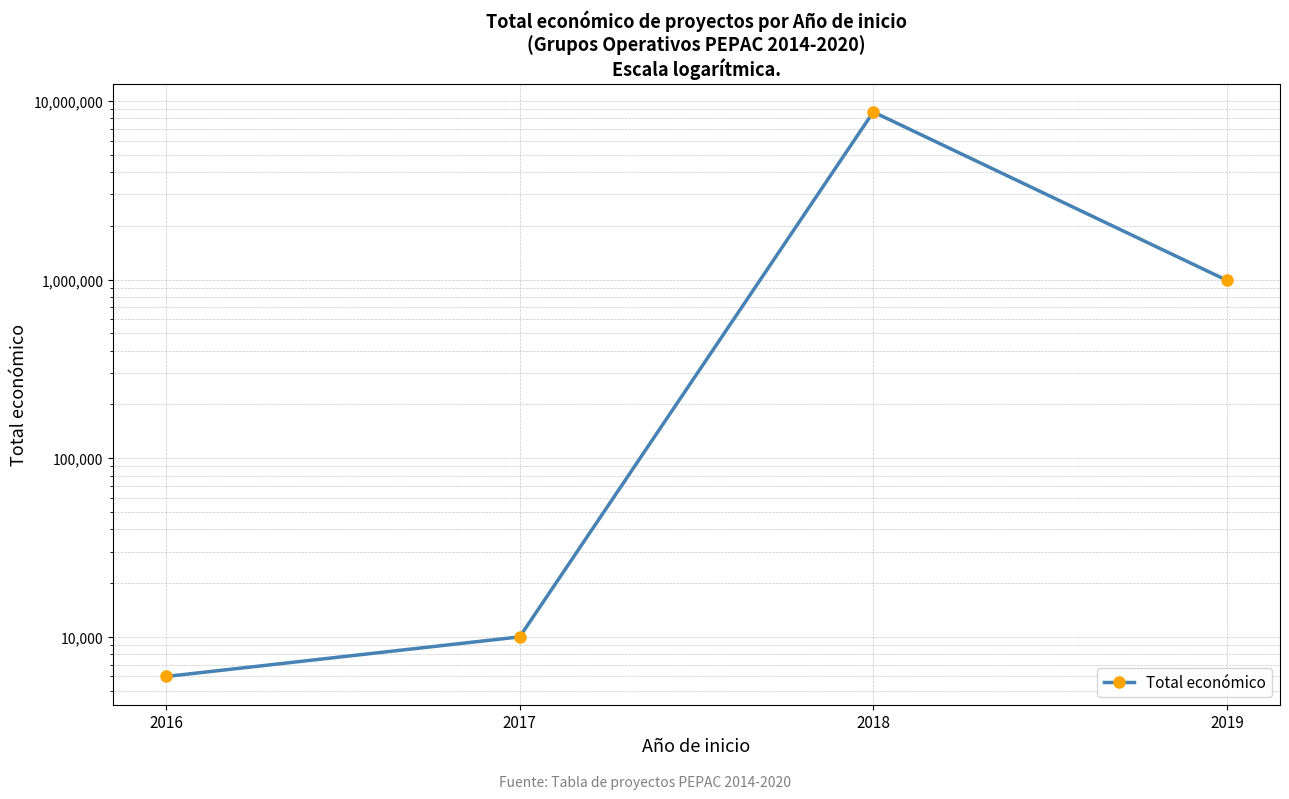

What is the difference between the maximum and minimum values?

8680325